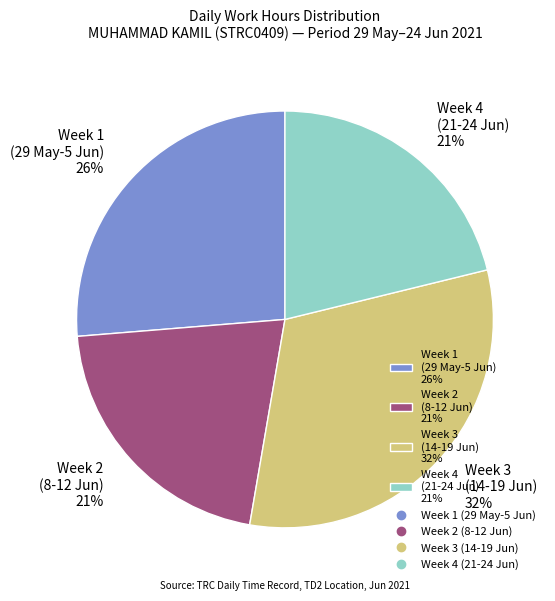

The Week 4 (21-24 Jun) 21% slice represents 21% of the pie. True or false?

True